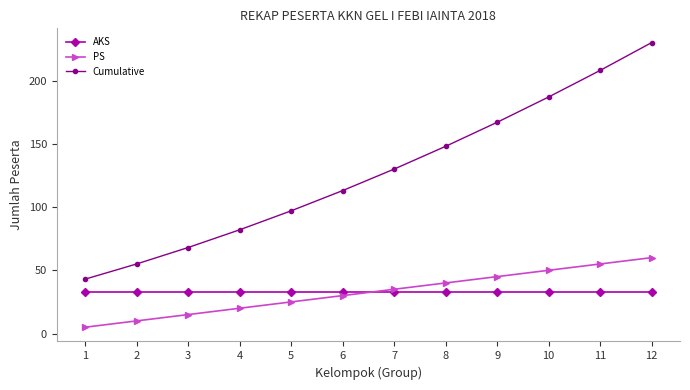

What is the value of the Cumulative point at the 8th from the left?

148